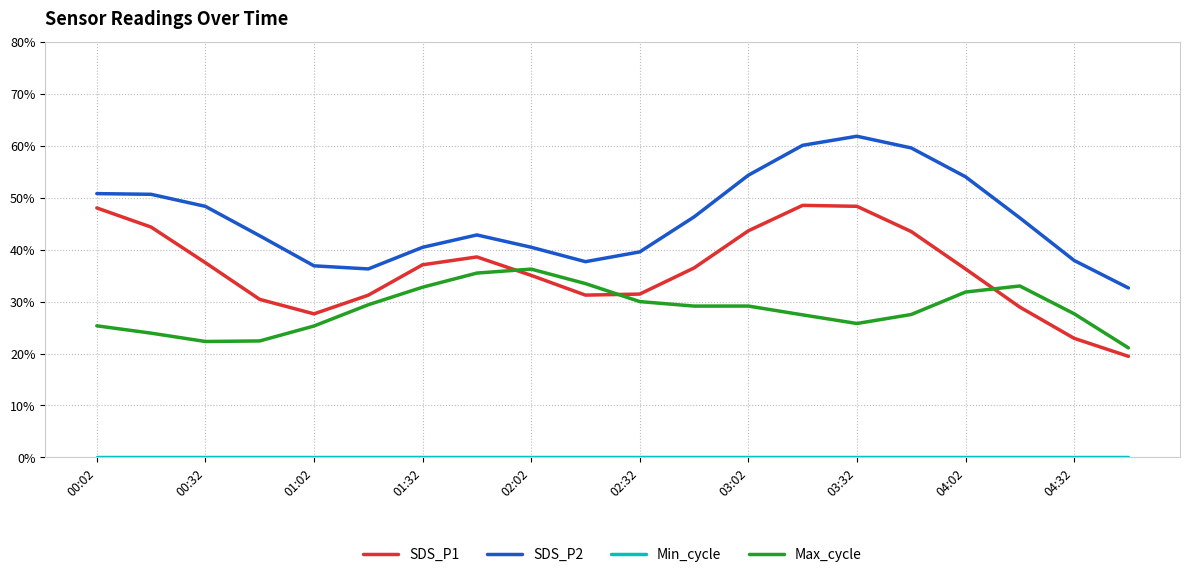

Count the number of data series in this chart.

4